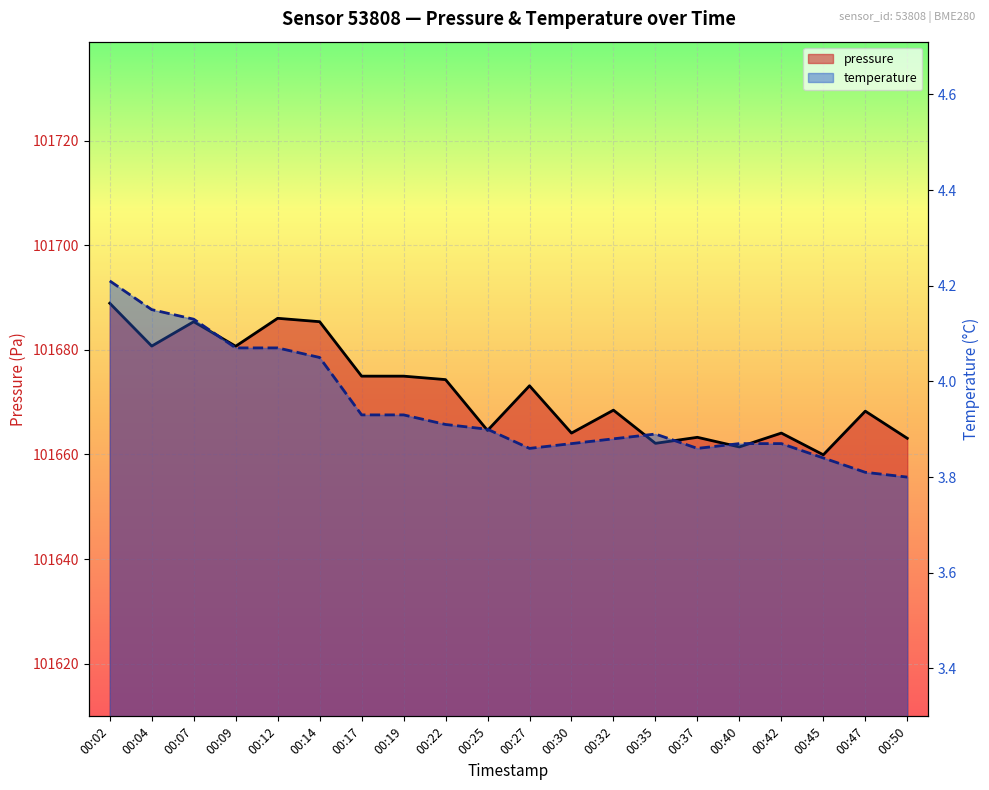

True or false: temperature and pressure cross at least once.

False